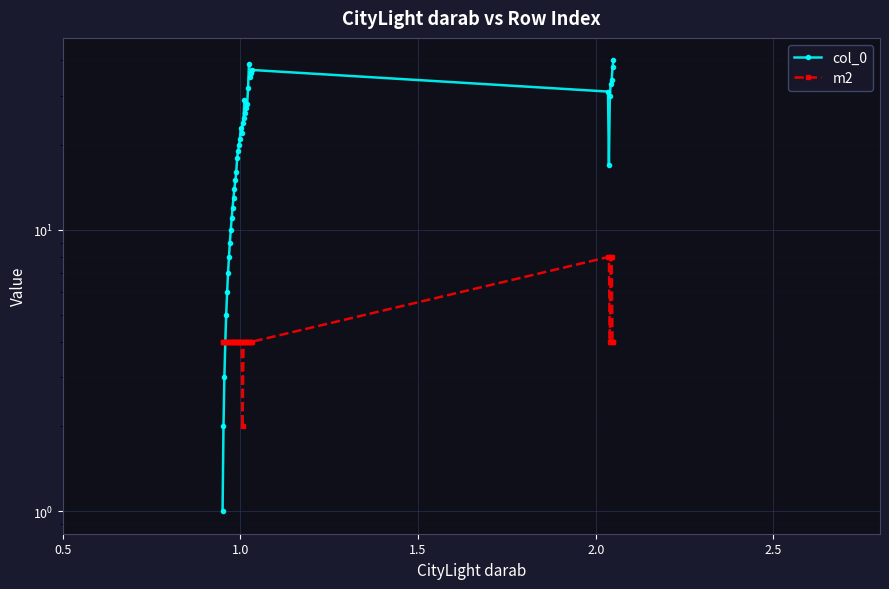

How many distinct data groups are displayed?

2